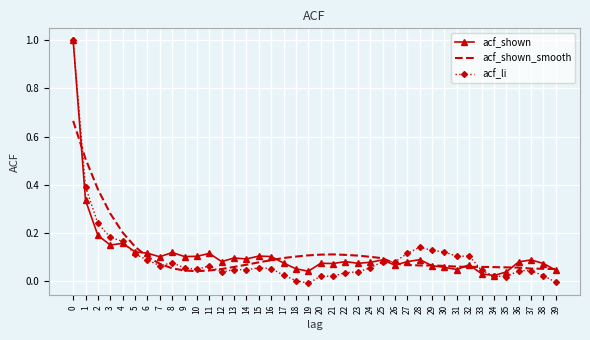

Is the value of acf_li at 11 greater than the value of acf_shown_smooth at 25?

No